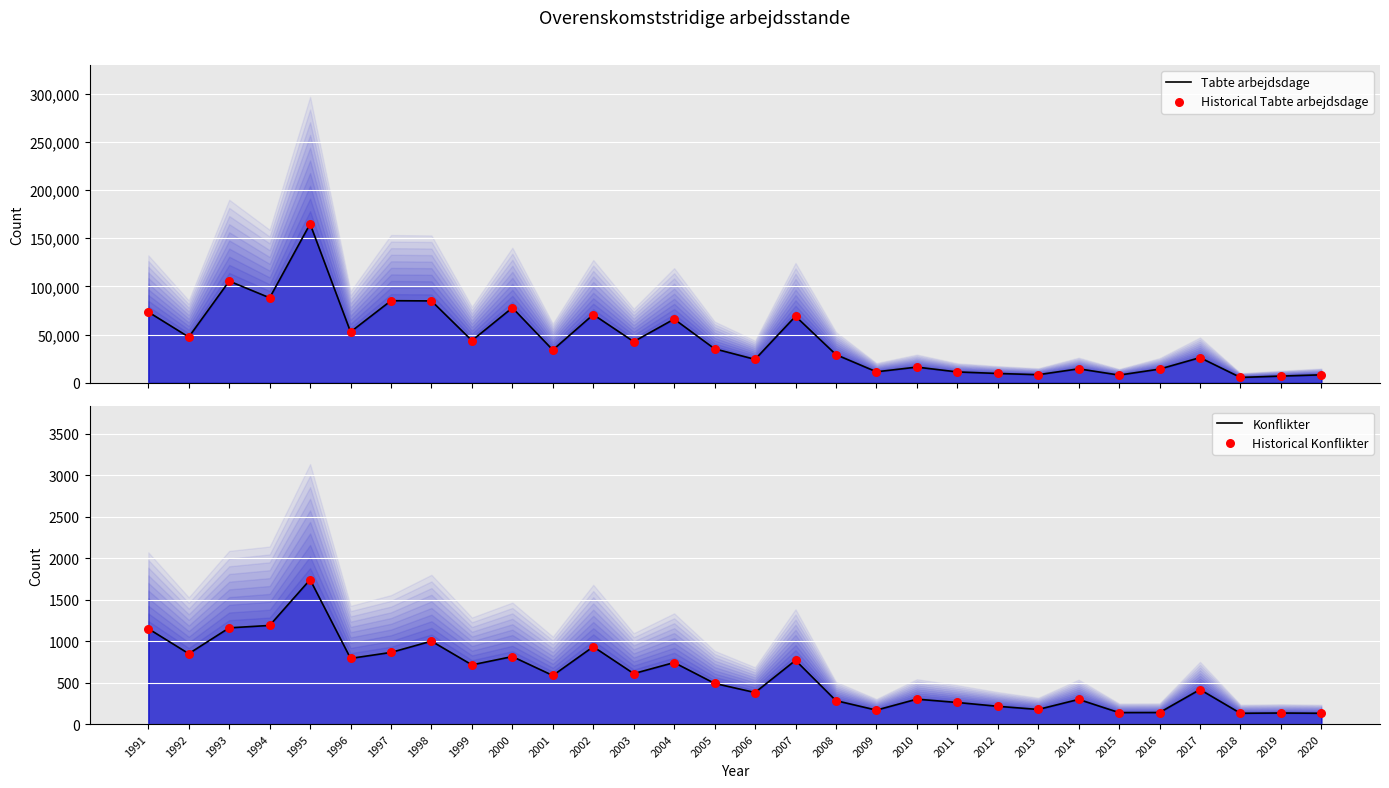

At which category is the sum across all series the highest?

1995